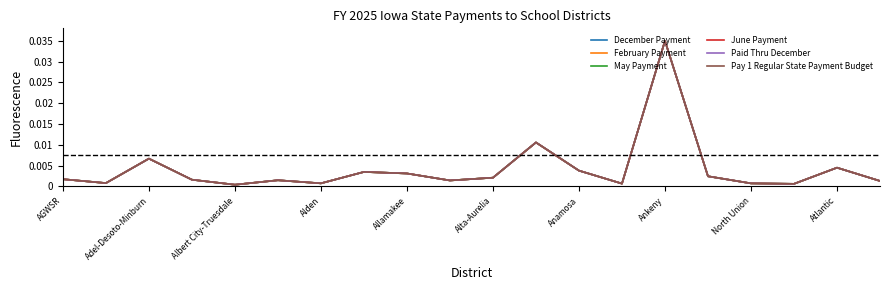

Rank the series by their maximum value, from highest to lowest.

December Payment, February Payment, May Payment, June Payment, Paid Thru December, Pay 1 Regular State Payment Budget